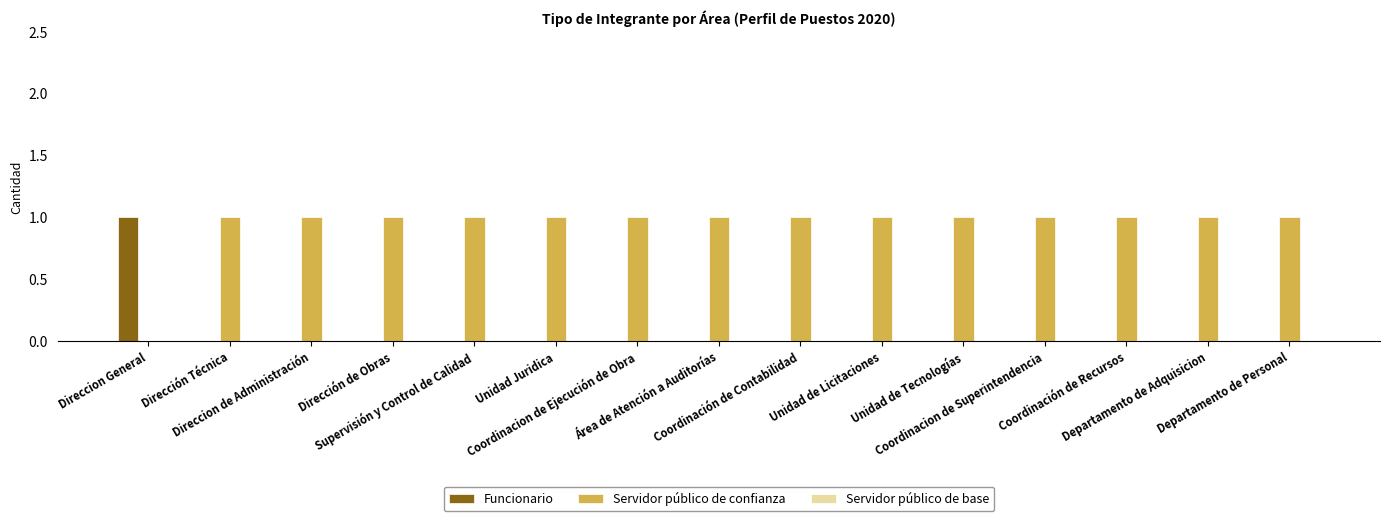

Which series has the largest total across all categories?

Servidor público de confianza